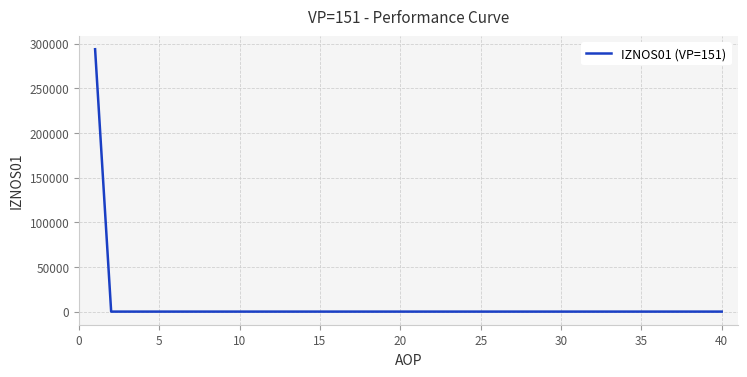

What is the maximum value shown in the chart?

293724.4